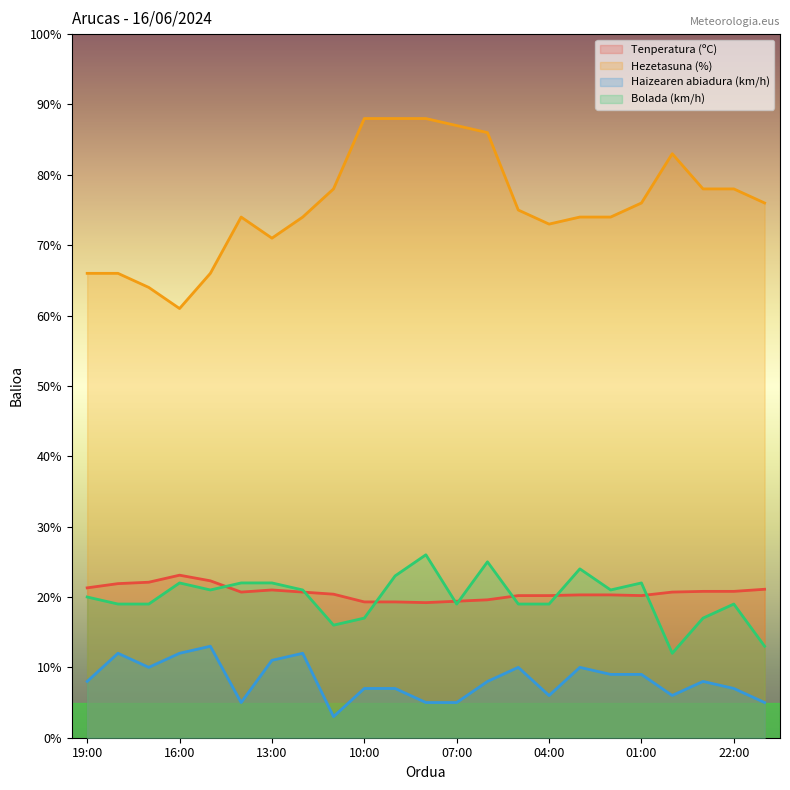

What is the value of the Bolada (km/h) point at the 13th from the left?

19.0